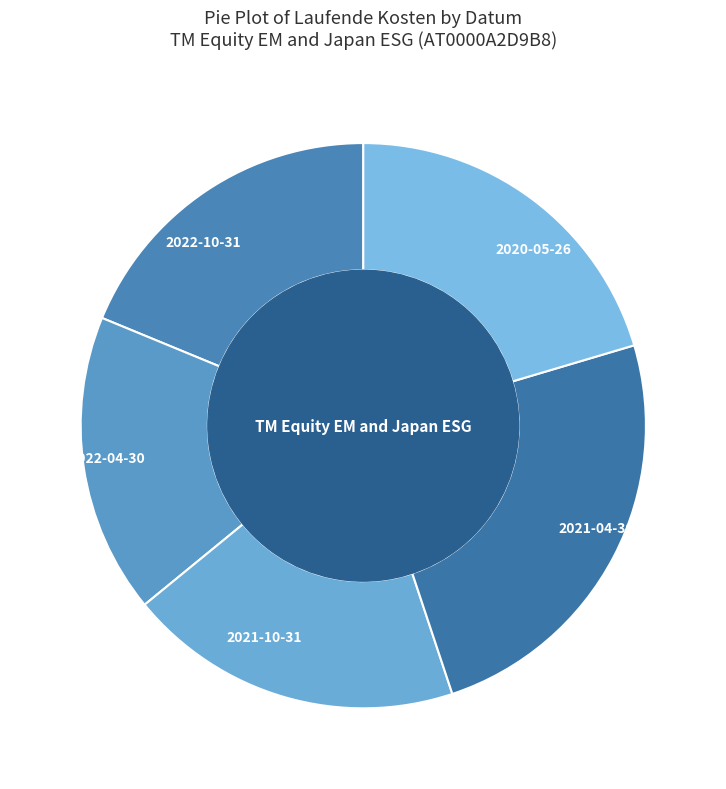

Is it true that 2022-04-30 is 17% of the pie?

True